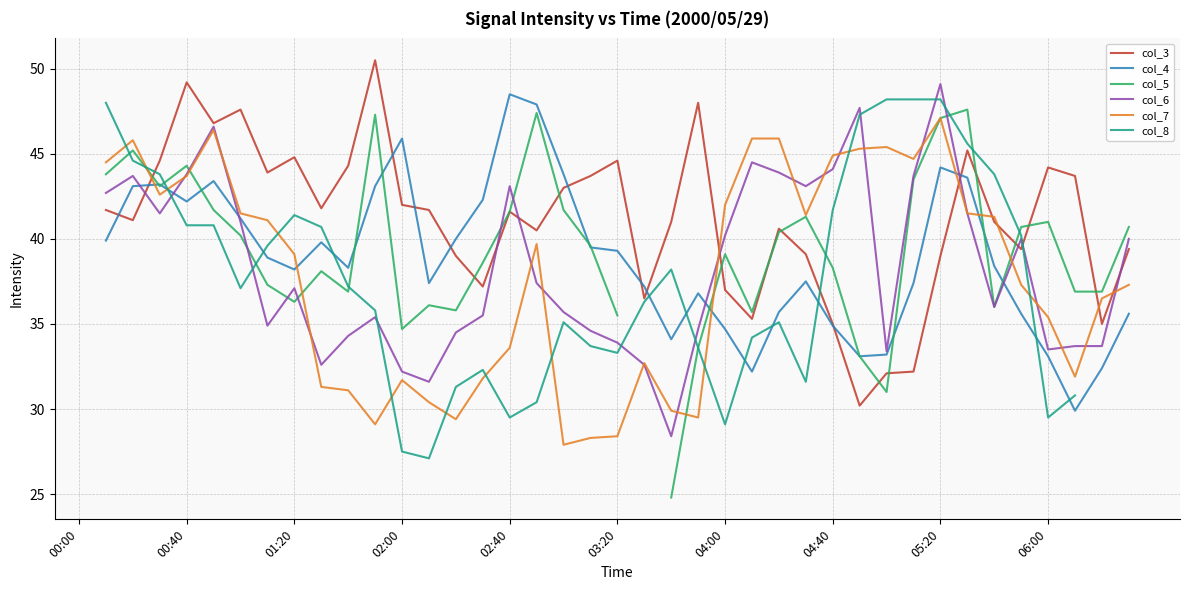

How many interior local peaks does the col_7 series have?

7